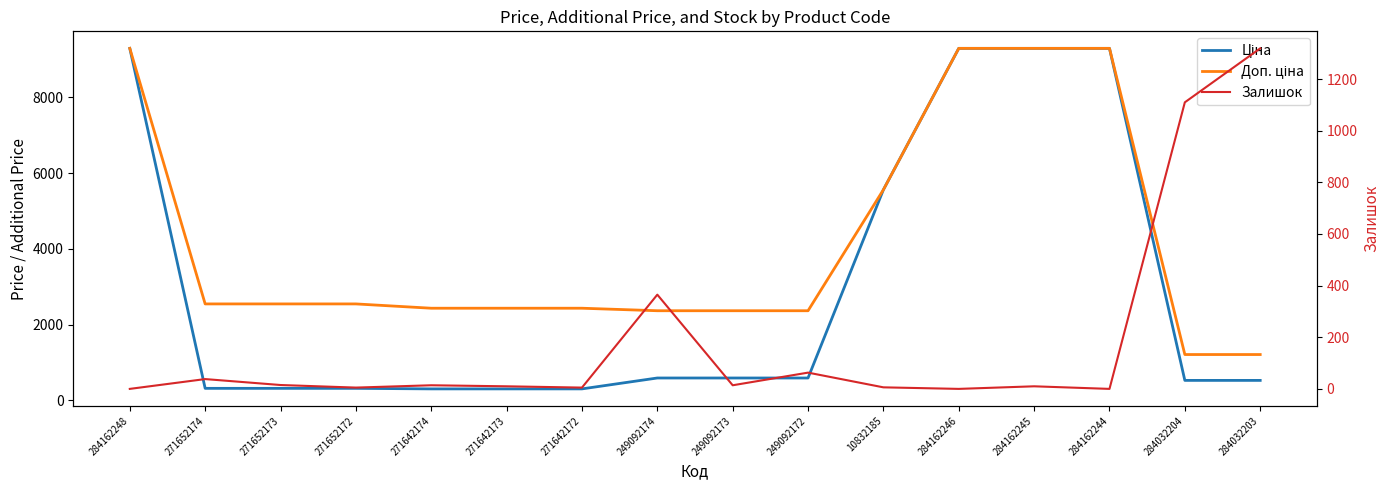

The value of Залишок at 249092172 is 63.0. True or false?

True